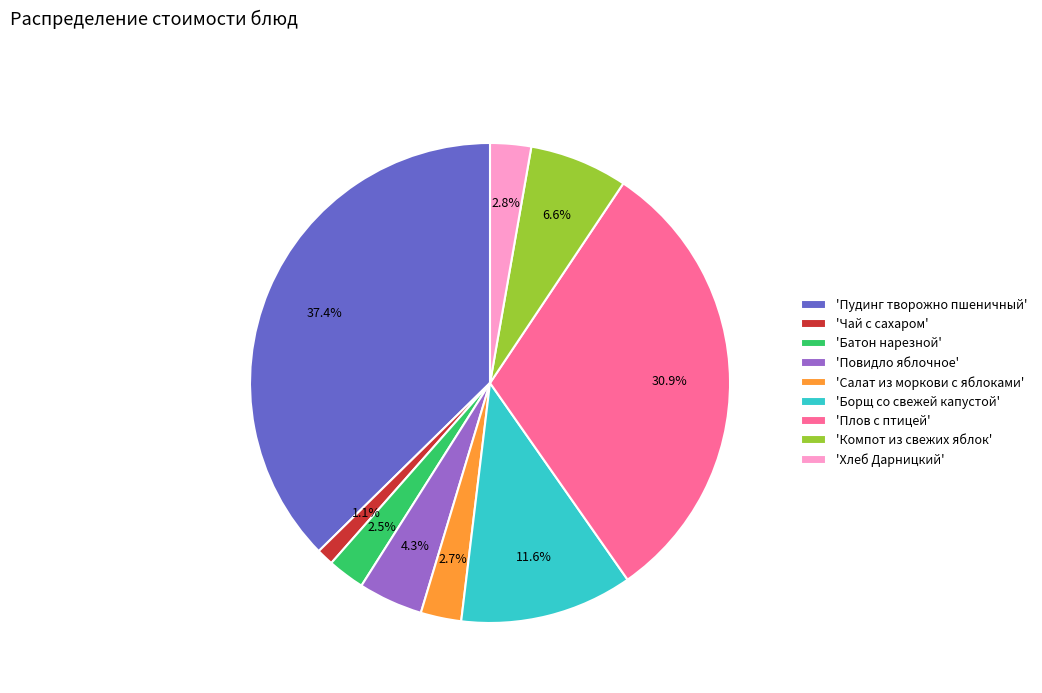

Which category has the biggest portion of the pie?

'Пудинг творожно пшеничный'